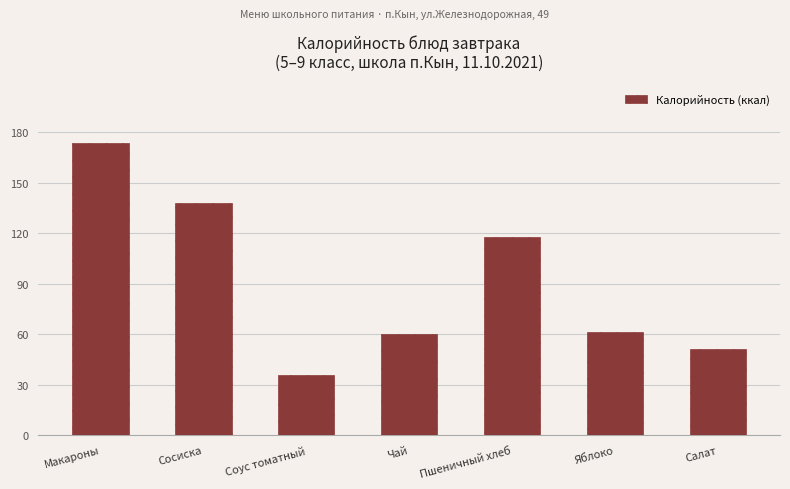

What is the ratio of the value at Соус томатный to the value at Пшеничный хлеб?

0.3